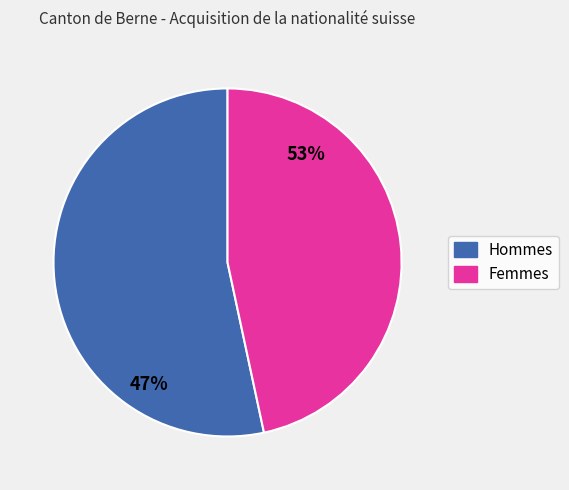

Rank the categories by value from highest to lowest.

Hommes, Femmes